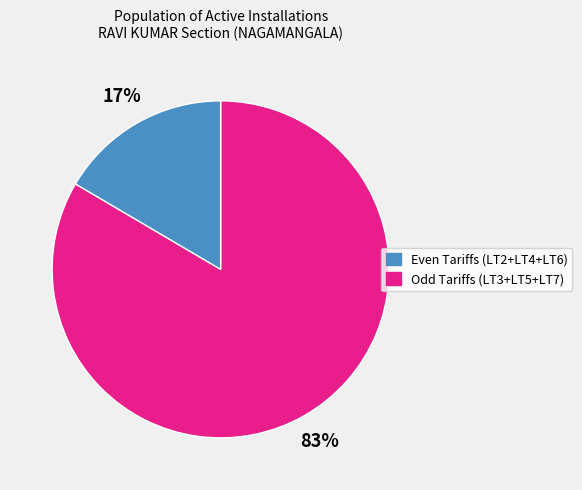

Is there any slice that represents more than half of the pie?

Yes